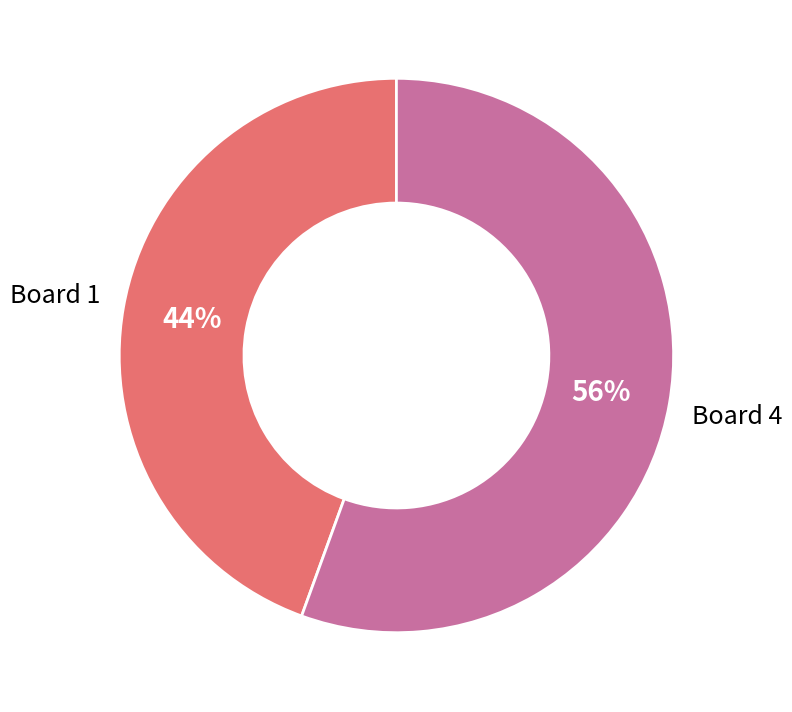

Is there a majority slice in this chart?

Yes